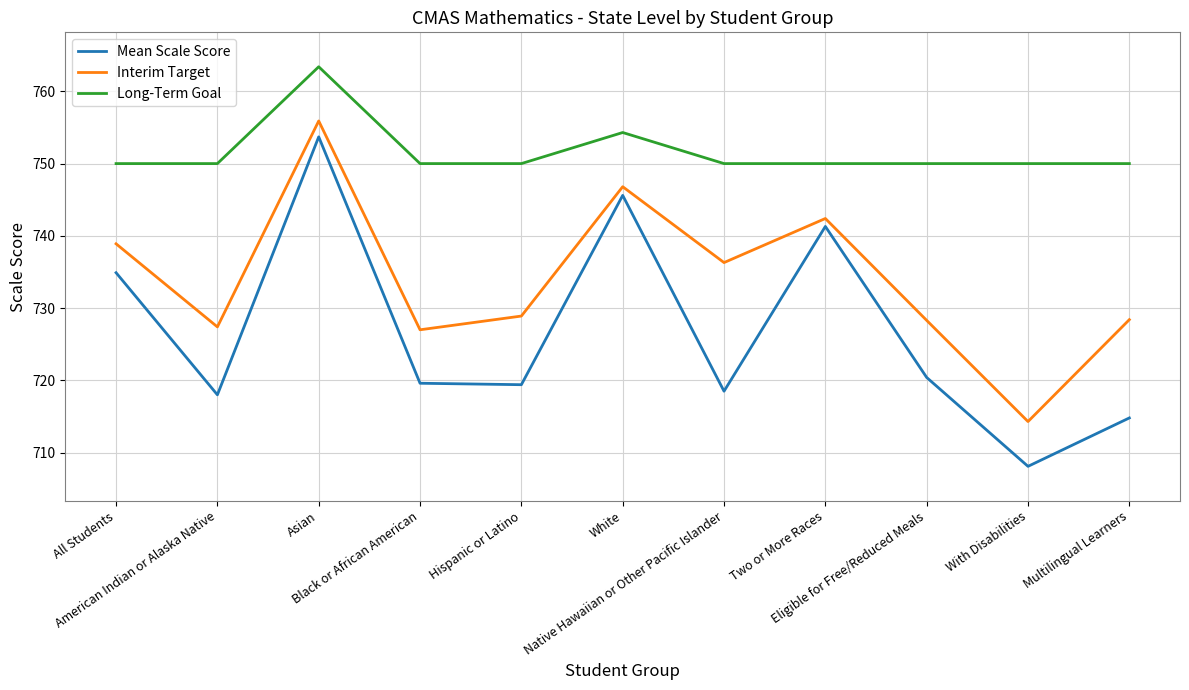

At which category does Interim Target reach its first local valley?

American Indian or Alaska Native